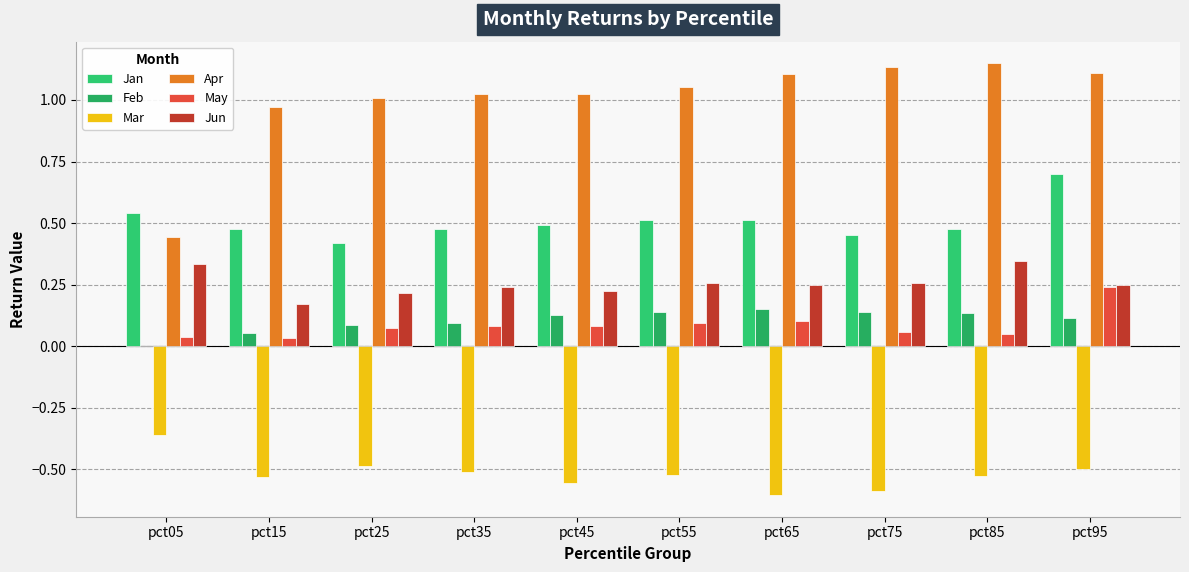

How many groups of bars are there?

10